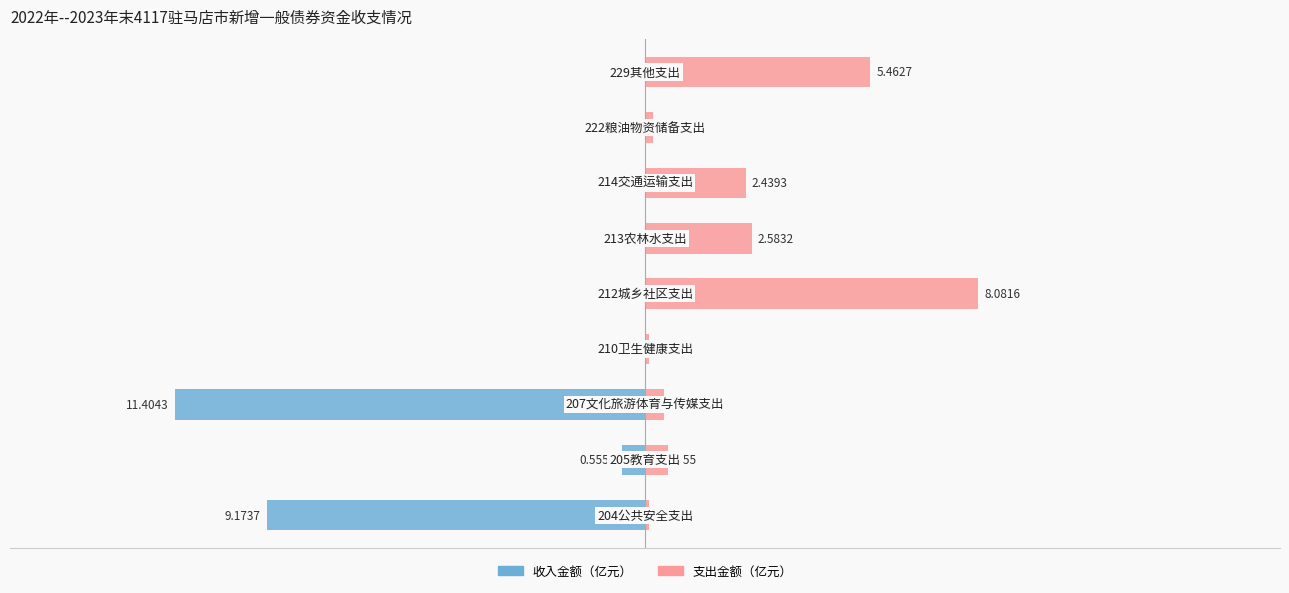

What is the difference between the maximum and minimum values in the 支出金额（亿元） series?

8.0